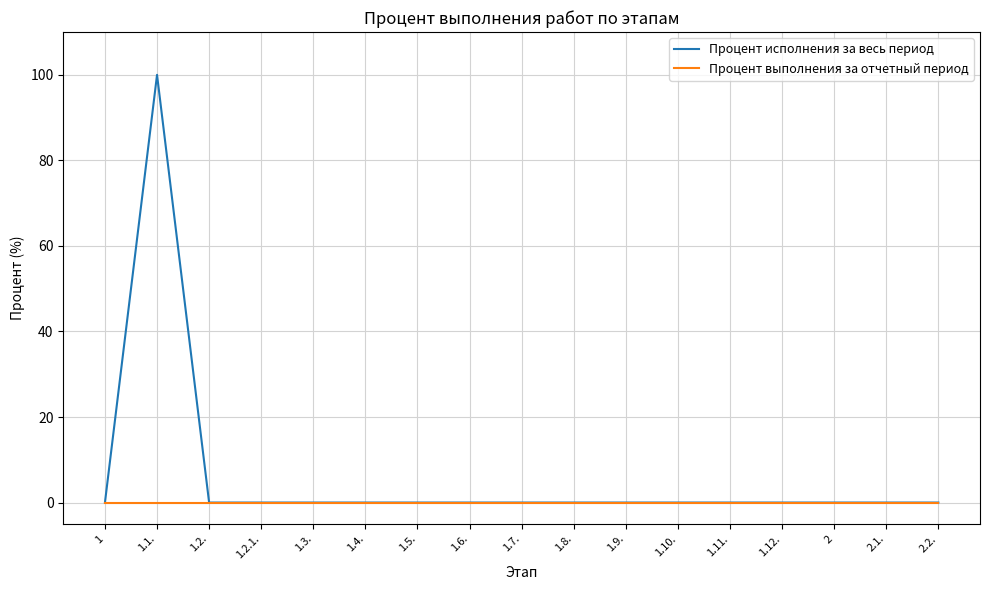

List the series in order of their peak value, highest first.

Процент исполнения за весь период, Процент выполнения за отчетный период